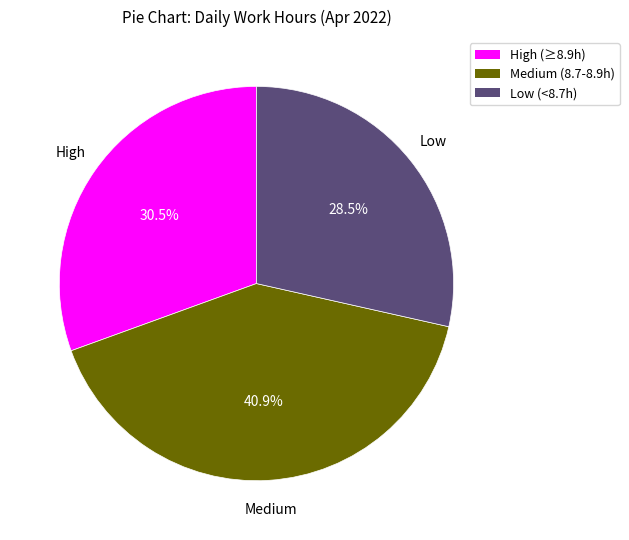

Is there any slice that represents more than half of the pie?

No